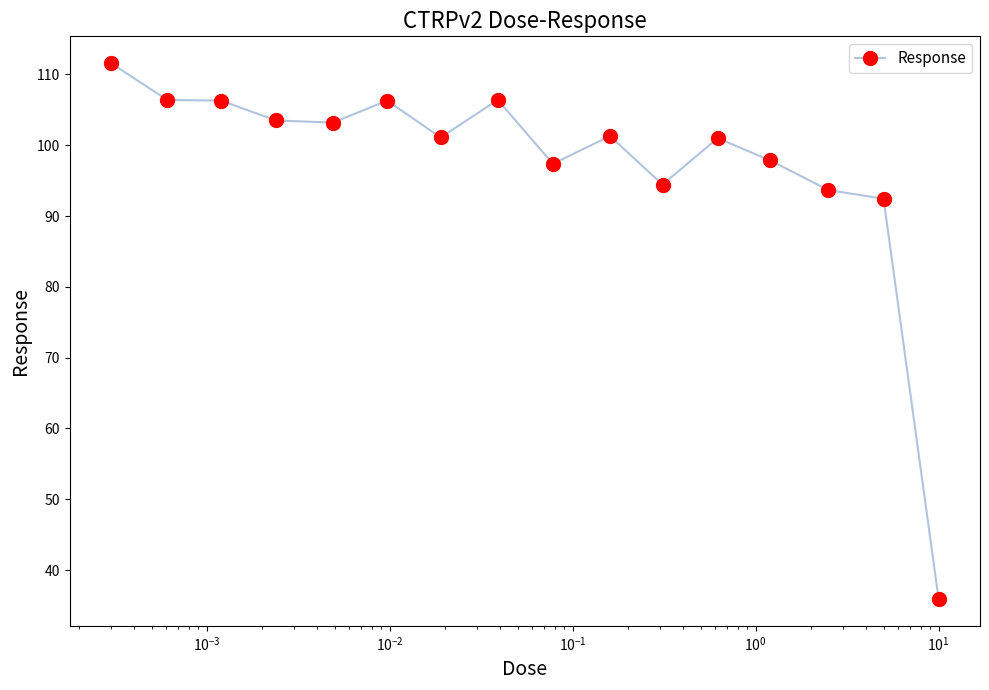

What is the smallest value displayed?

35.9